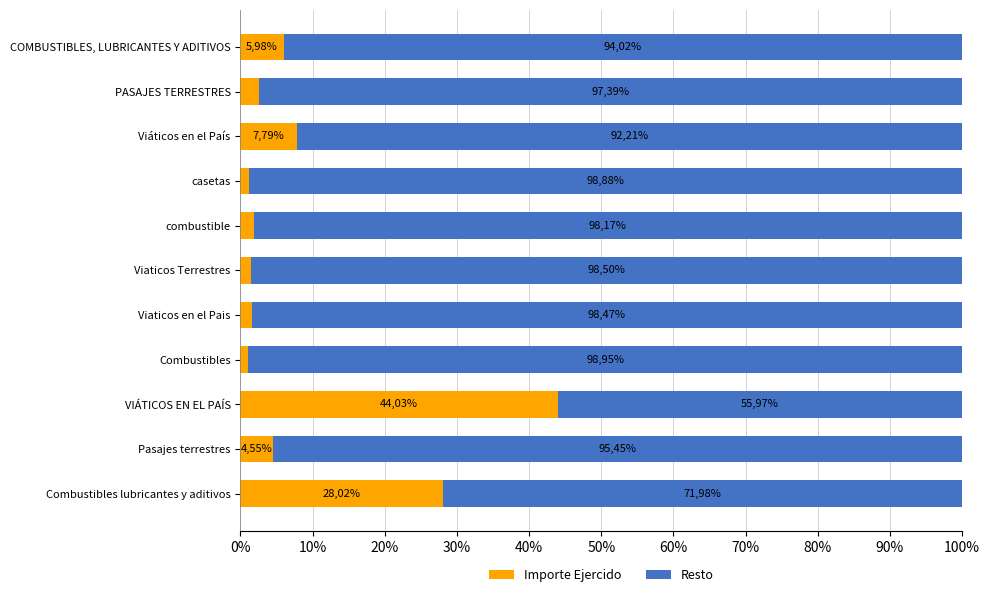

What are all the series names shown in the legend?

Importe Ejercido, Resto